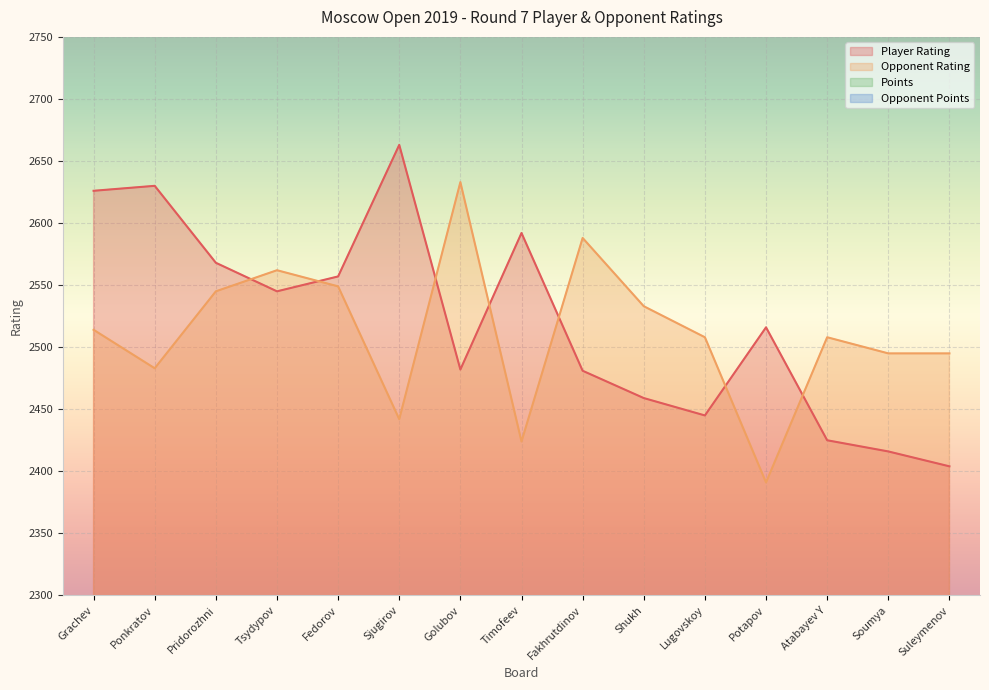

What position from the left is Golubov?

7